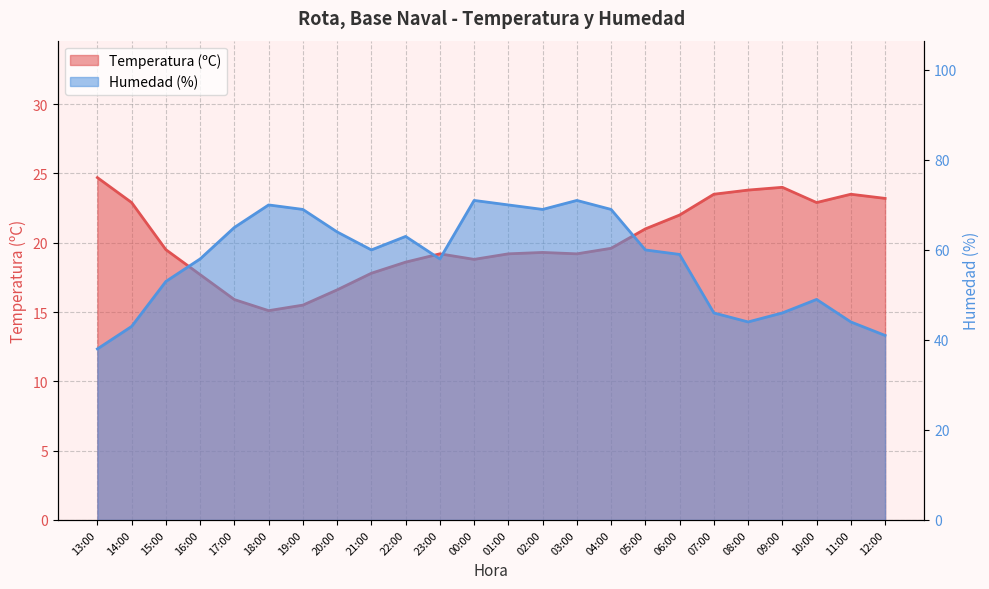

Reading left to right, extract all data points from this chart.

Temperatura (ºC): 13:00=24.7	14:00=22.9	15:00=19.5	16:00=17.7	17:00=15.9	18:00=15.1	19:00=15.5	20:00=16.6	21:00=17.8	22:00=18.6	23:00=19.2	00:00=18.8	01:00=19.2	02:00=19.3	03:00=19.2	04:00=19.6	05:00=21.0	06:00=22.0	07:00=23.5	08:00=23.8	09:00=24.0	10:00=22.9	11:00=23.5	12:00=23.2
Humedad (%): 13:00=38.0	14:00=43.0	15:00=53.0	16:00=58.0	17:00=65.0	18:00=70.0	19:00=69.0	20:00=64.0	21:00=60.0	22:00=63.0	23:00=58.0	00:00=71.0	01:00=70.0	02:00=69.0	03:00=71.0	04:00=69.0	05:00=60.0	06:00=59.0	07:00=46.0	08:00=44.0	09:00=46.0	10:00=49.0	11:00=44.0	12:00=41.0